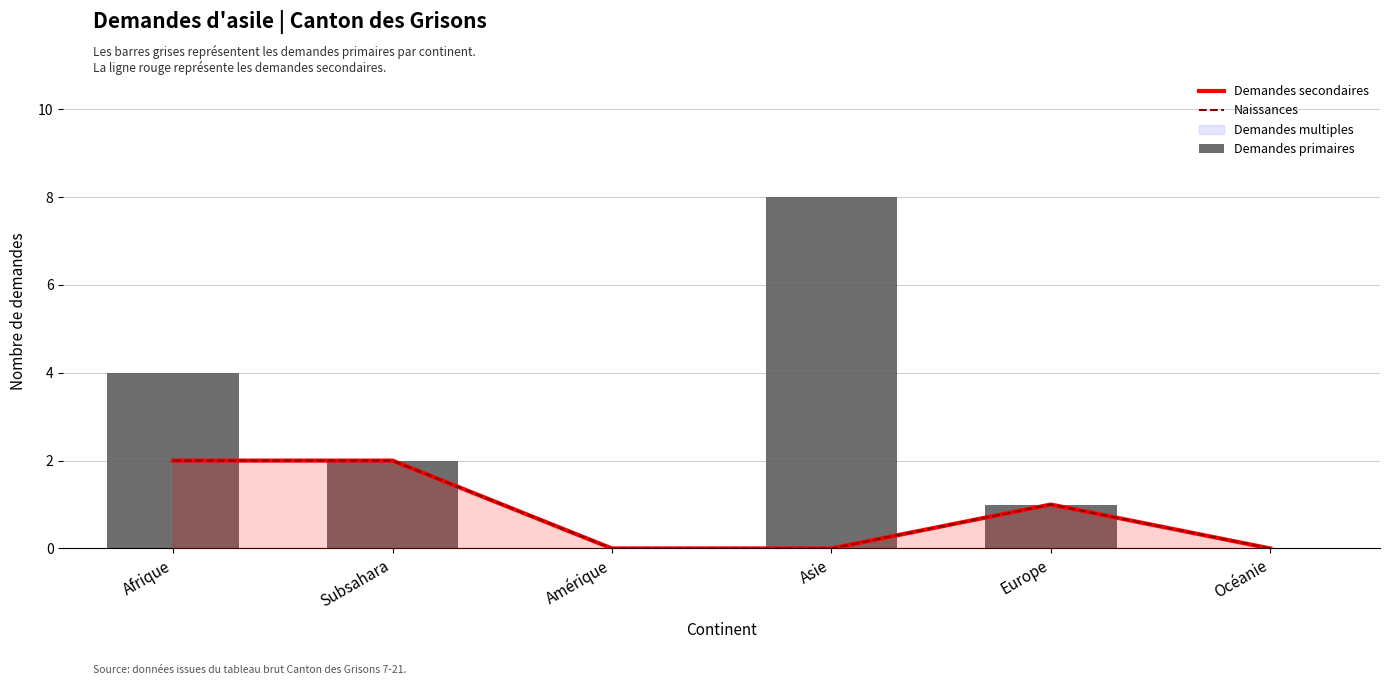

Reading left to right, transcribe all the data shown in this chart.

Demandes secondaires: 2	2	0	0	1	0
Naissances: 2	2	0	0	1	0
Demandes primaires: 4	2	0	8	1	0